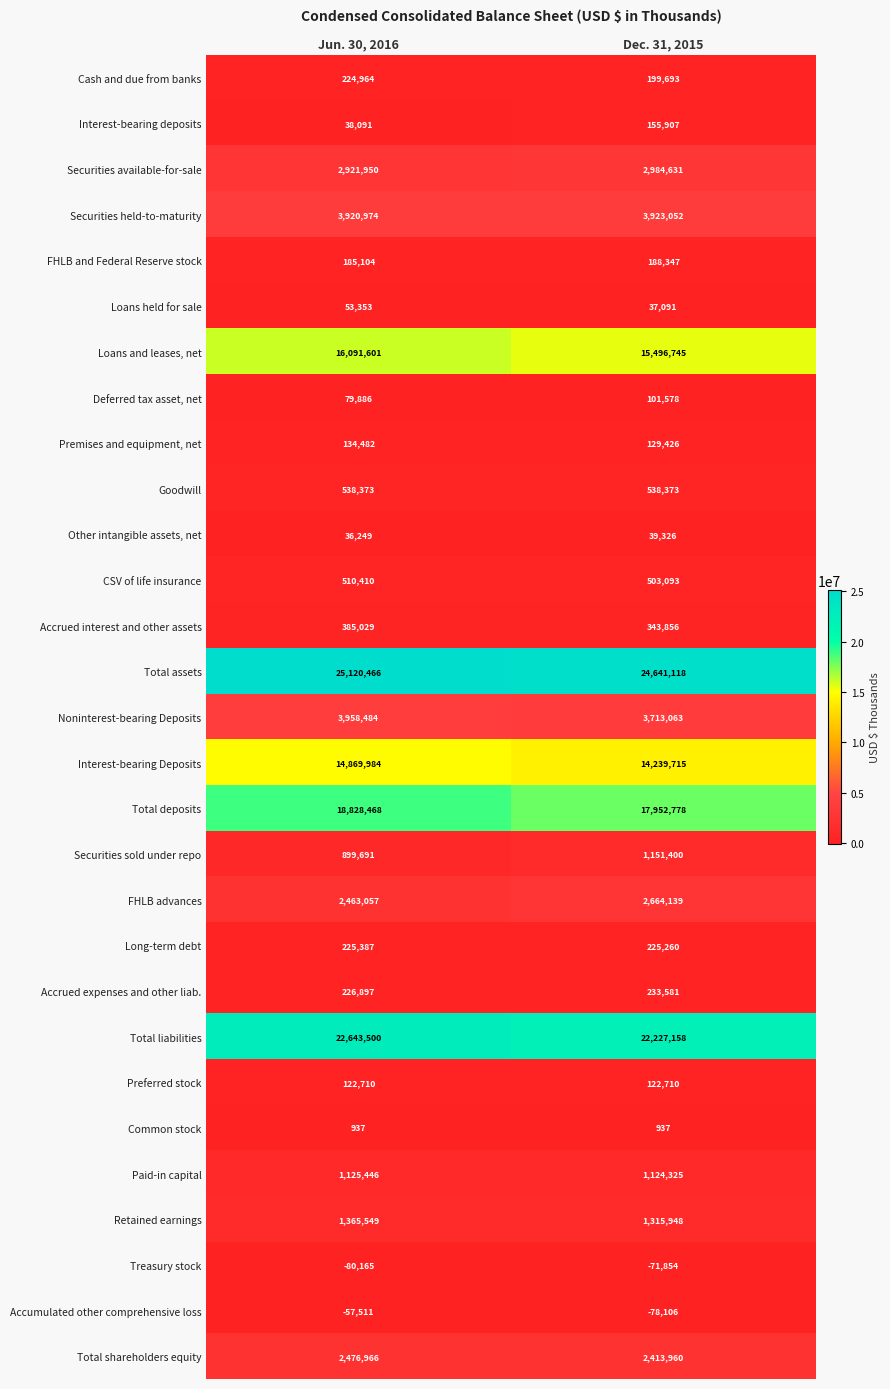

At which category is the sum across all series the highest?

Jun. 30, 2016